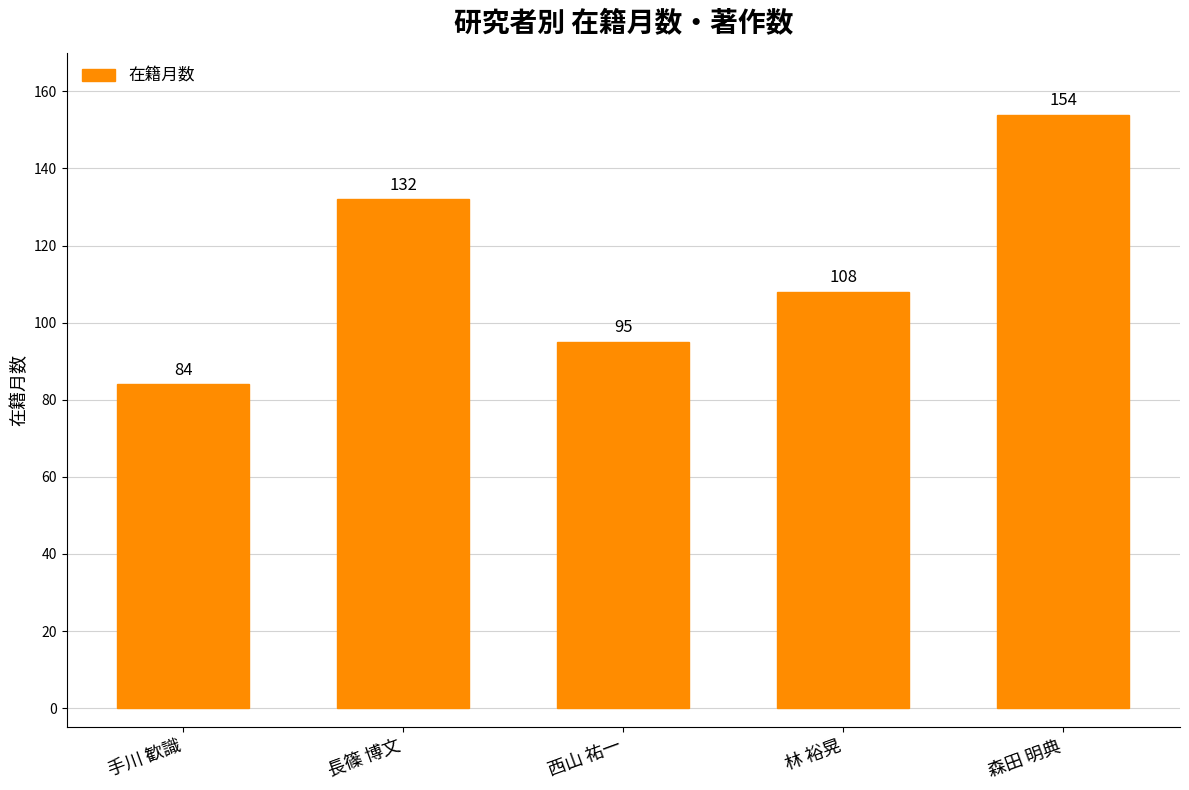

What is the change in value from 西山 祐一 to 林 裕晃?

+13